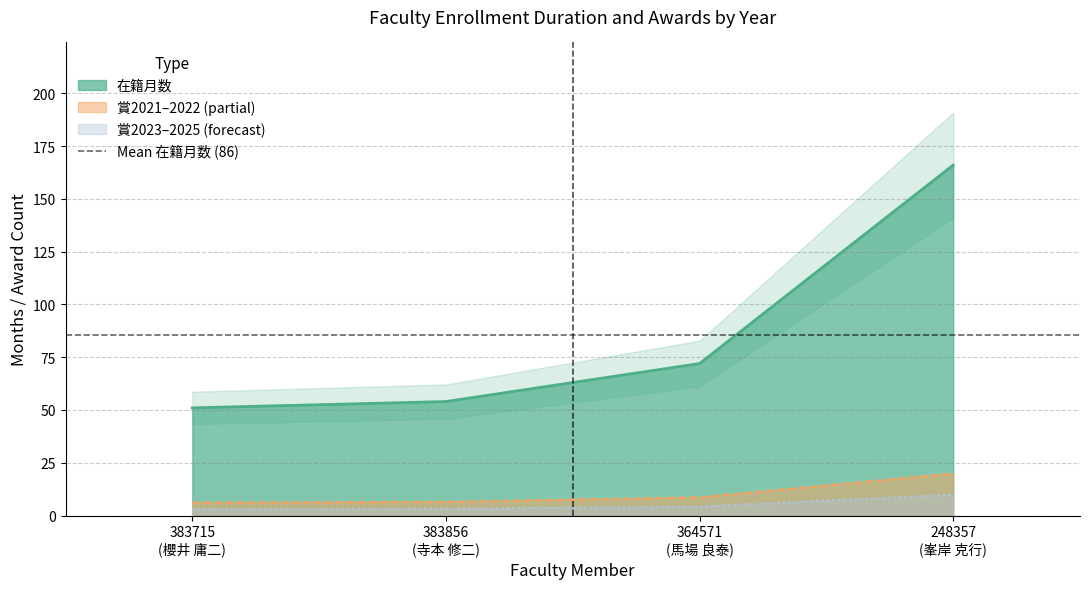

Which category has the highest value across all series?

248357
(峯岸 克行)